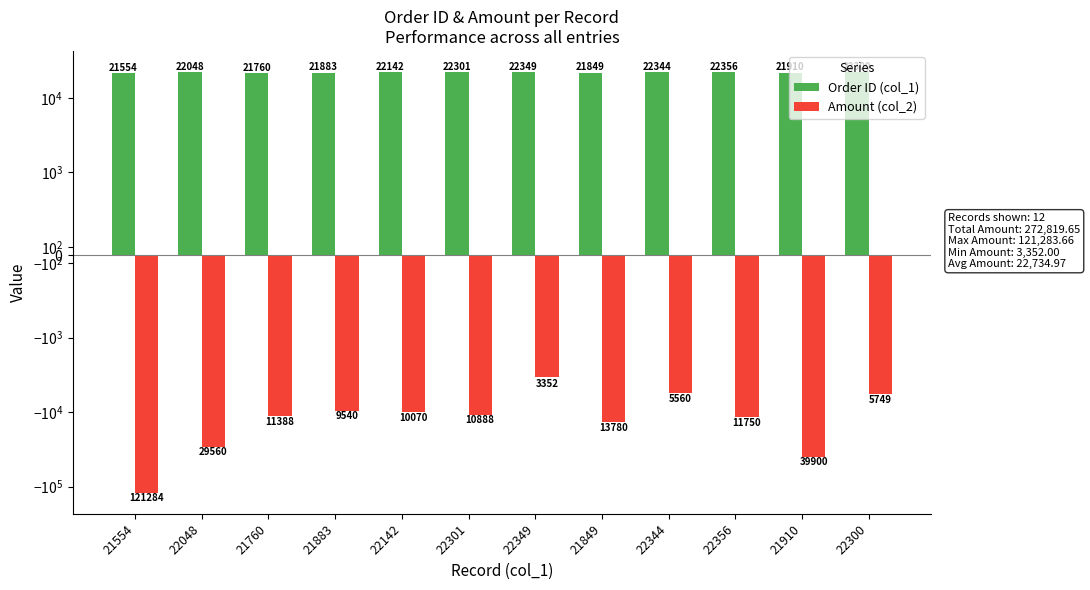

Is the value of Amount (col_2) at 21910 greater than the value of Order ID (col_1) at 21554?

No